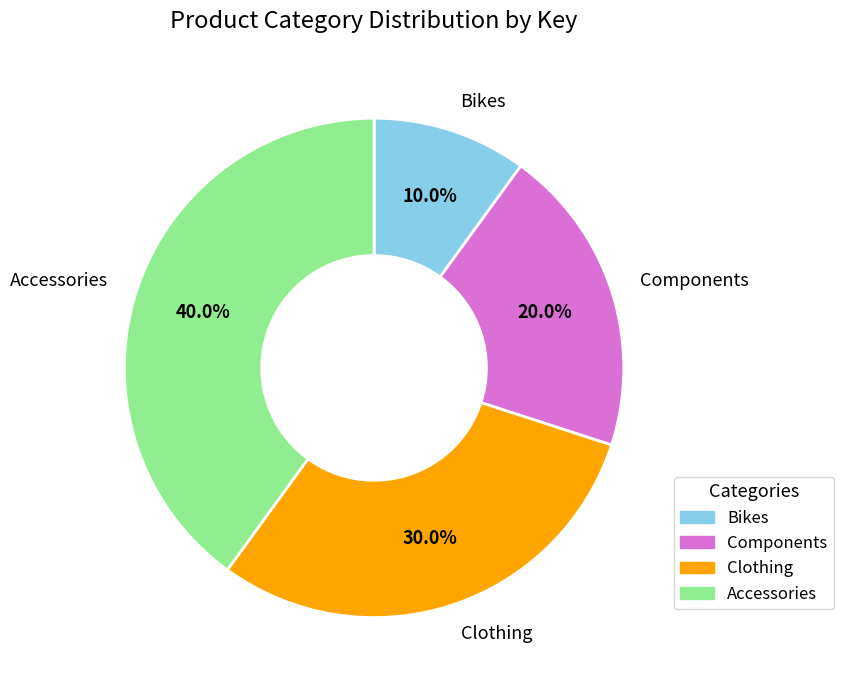

What percentage do Components and Clothing together represent?

50.0%